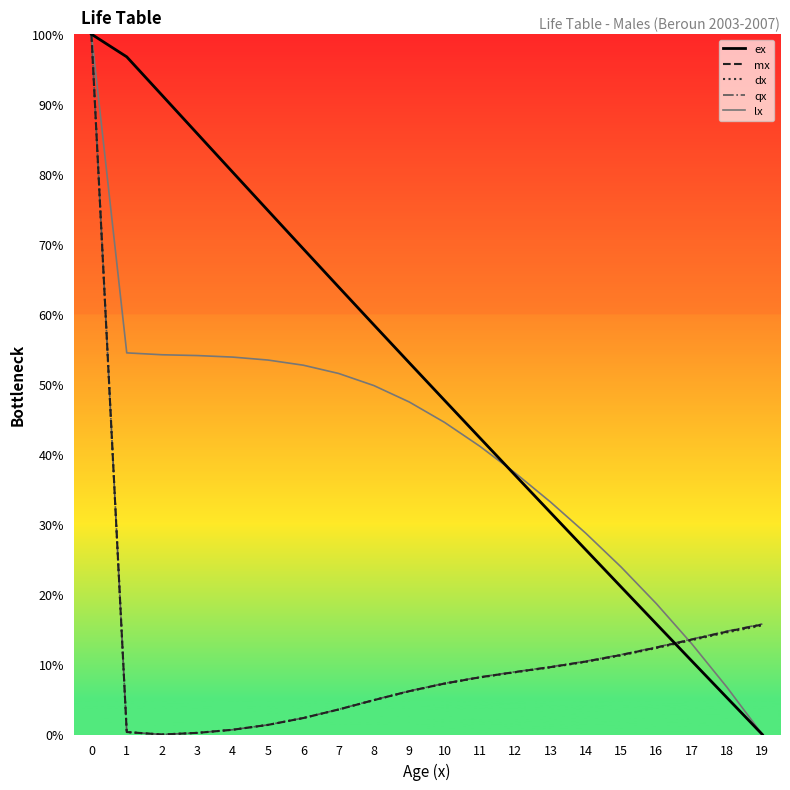

Reading left to right, extract all data points from this chart.

ex: 100.0	96.8	91.3	85.8	80.3	74.8	69.3	63.9	58.5	53.1	47.7	42.4	37.0	31.7	26.4	21.1	15.8	10.5	5.2	0.0
mx: 100.0	0.3	0.0	0.2	0.7	1.4	2.3	3.6	4.9	6.2	7.3	8.2	8.9	9.6	10.4	11.4	12.4	13.6	14.7	15.7
dx: 100.0	0.3	0.0	0.2	0.7	1.4	2.3	3.6	4.9	6.2	7.3	8.1	8.9	9.6	10.4	11.3	12.3	13.5	14.6	15.6
qx: 100.0	0.4	0.0	0.2	0.7	1.4	2.4	3.6	4.9	6.2	7.3	8.2	9.0	9.7	10.5	11.4	12.5	13.6	14.8	15.8
lx: 100.0	54.5	54.2	54.1	53.9	53.5	52.7	51.6	49.8	47.5	44.6	41.2	37.3	33.2	28.7	23.9	18.7	13.0	6.7	0.0